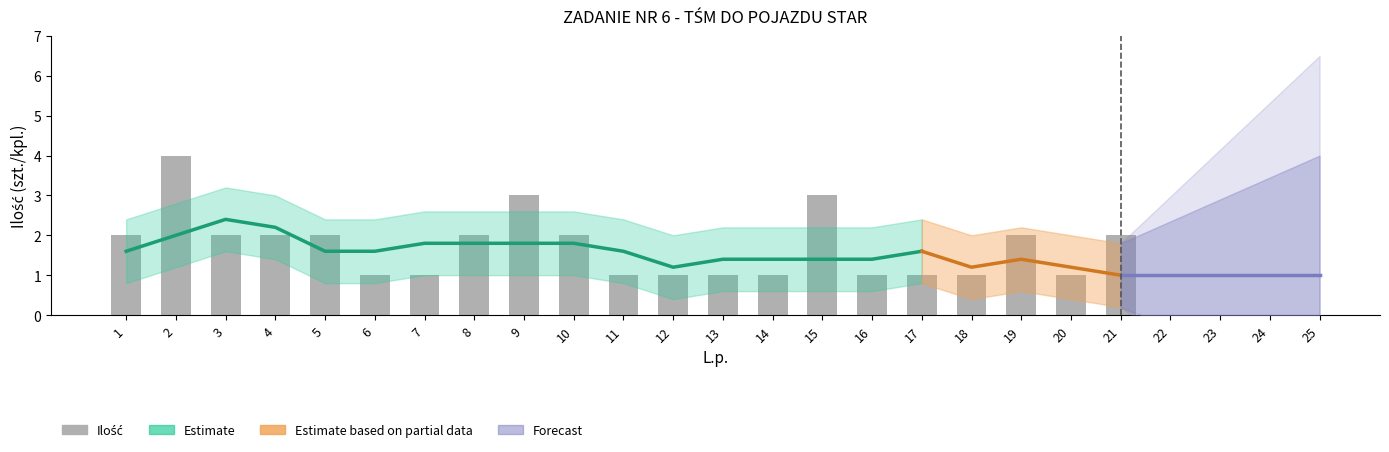

Where does the data first go above 2?

2